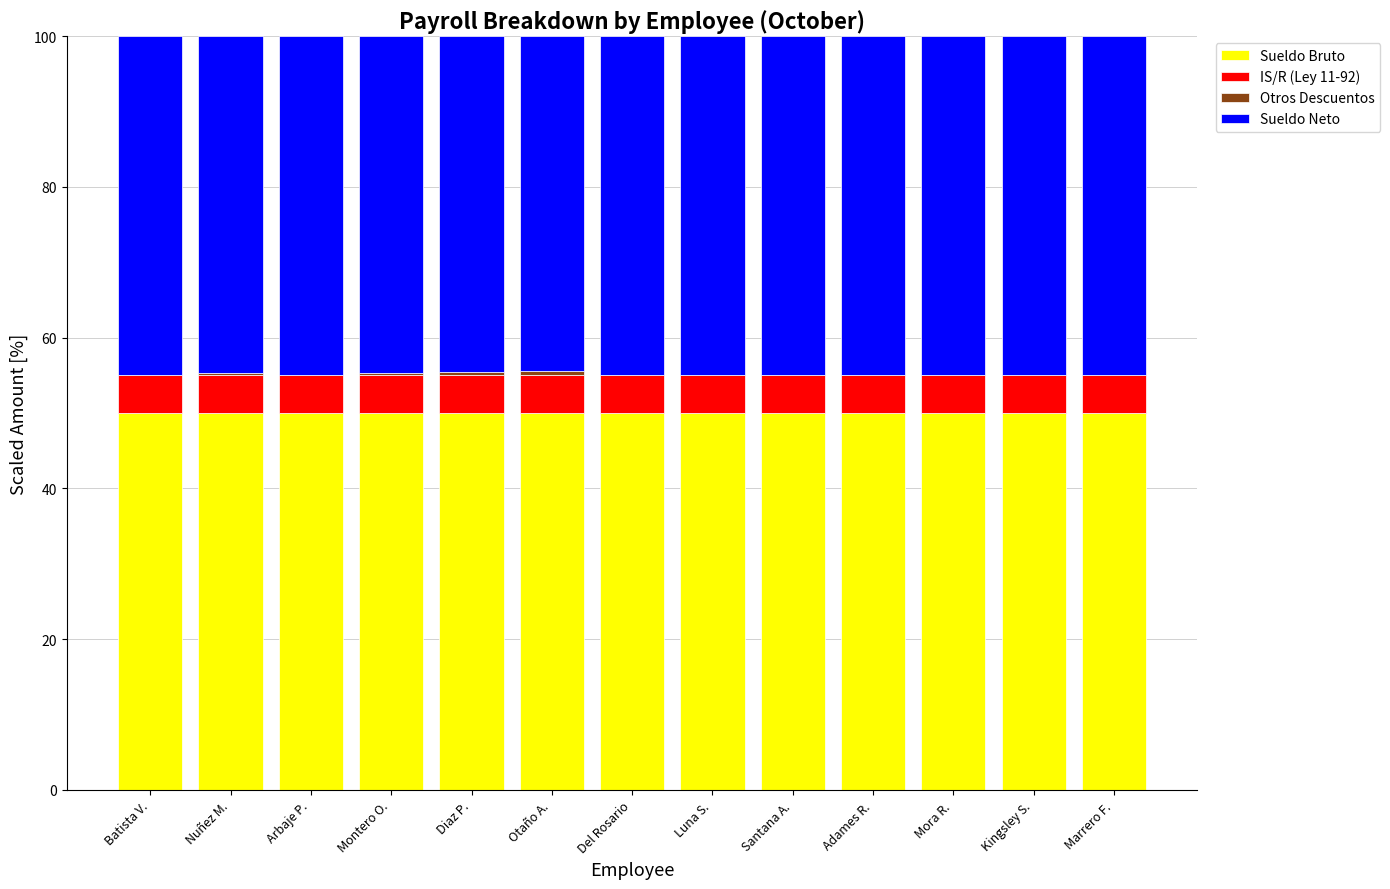

Are the bars grouped side by side (vs. stacked)?

No